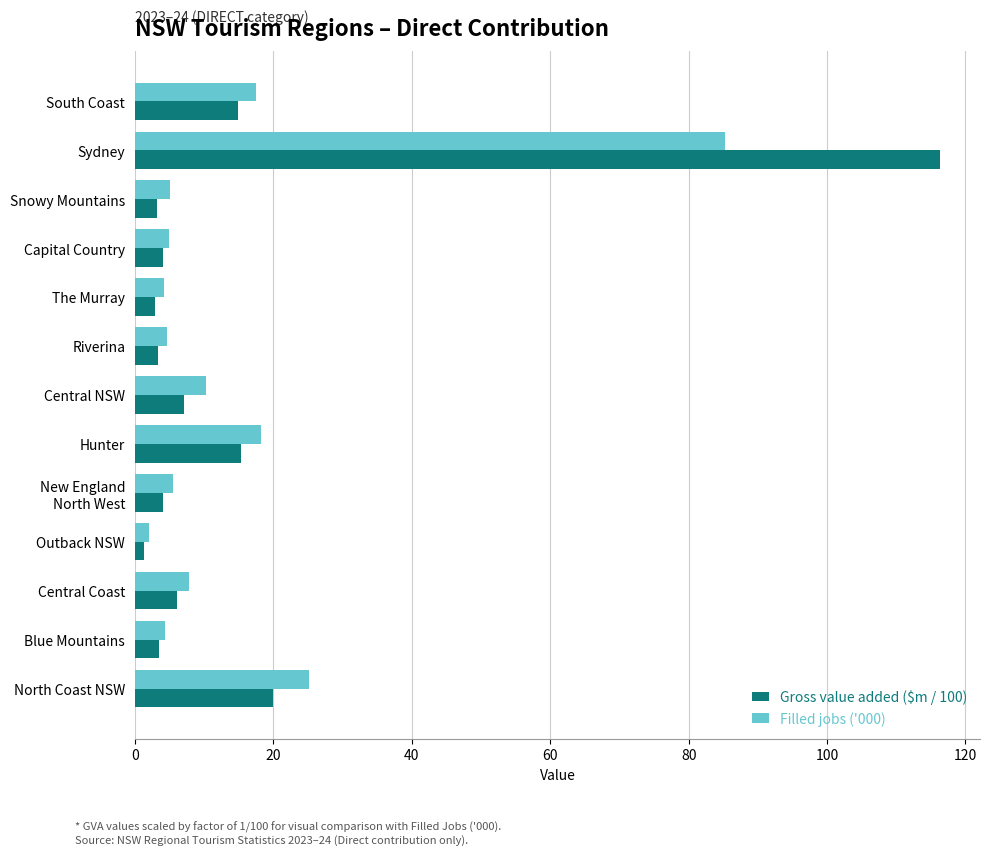

The Filled jobs ('000) series shows 4.3 at Blue Mountains. True or false?

True